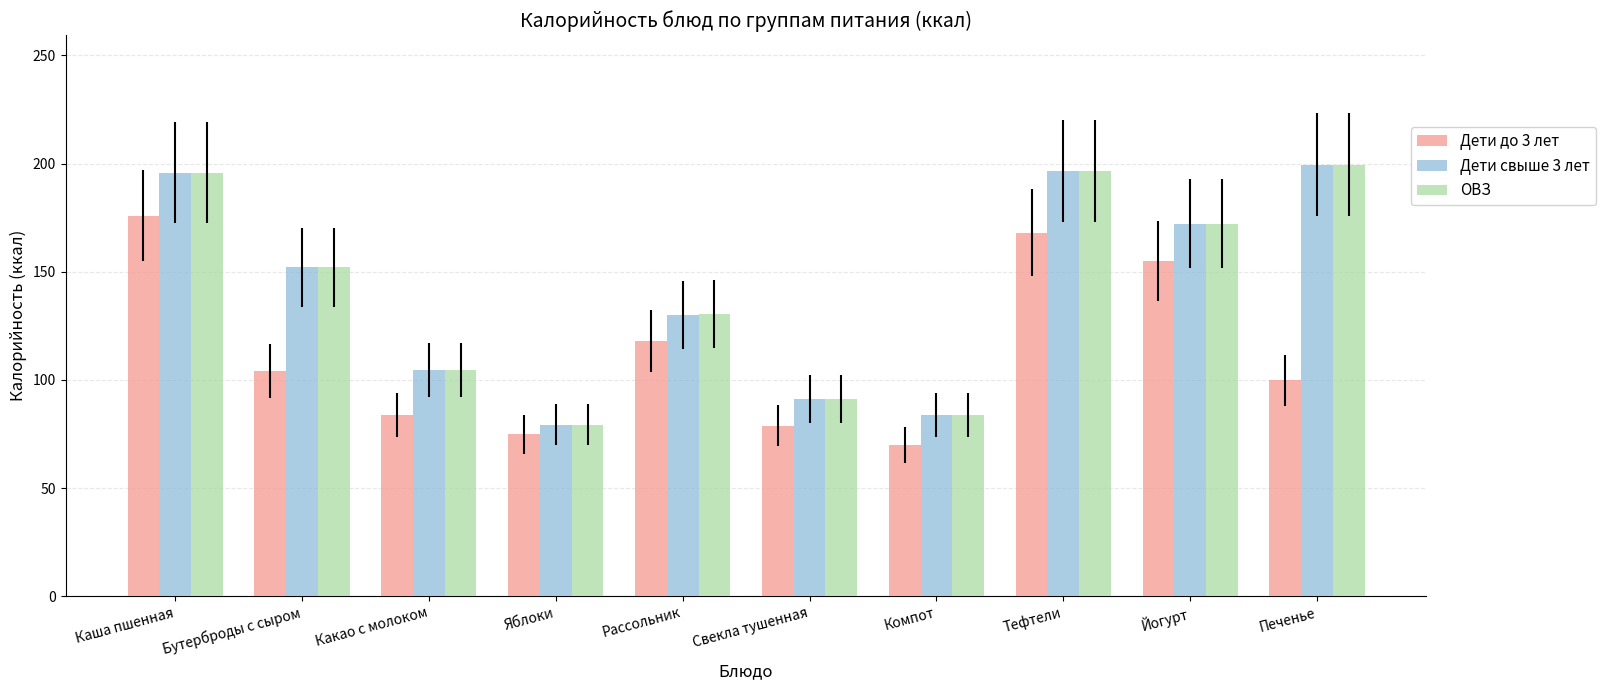

Where is Дети до 3 лет nearest to the value 122?

Рассольник